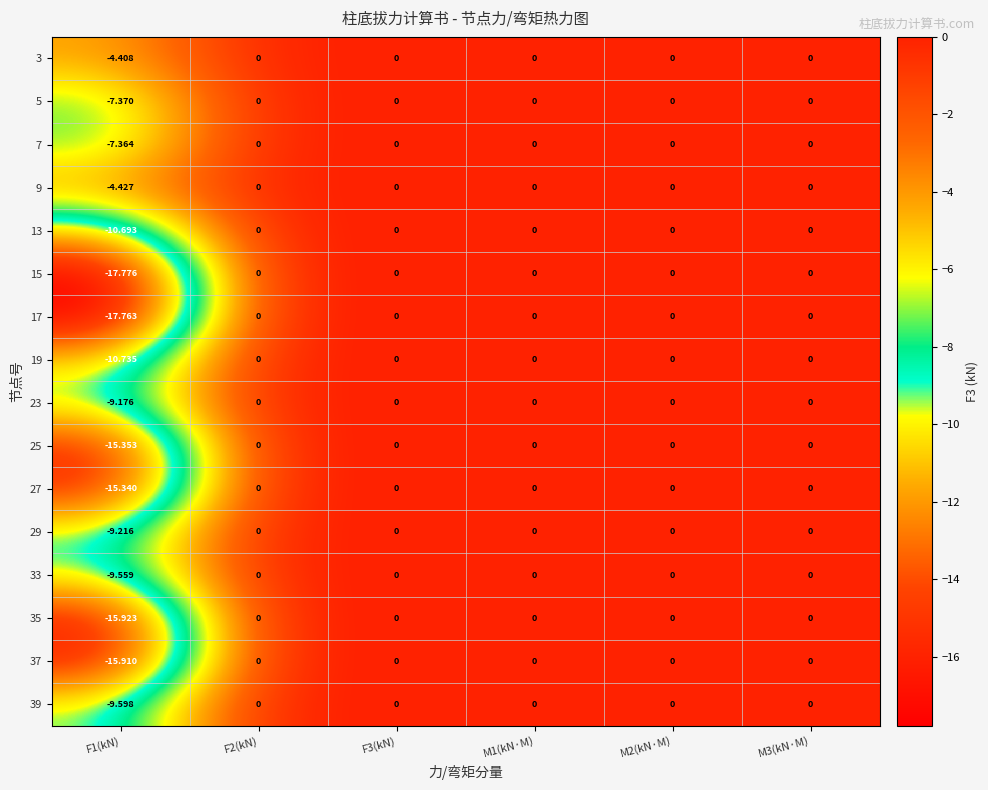

Is the value of 39 at F1(kN) greater than the value of 17 at F2(kN)?

No